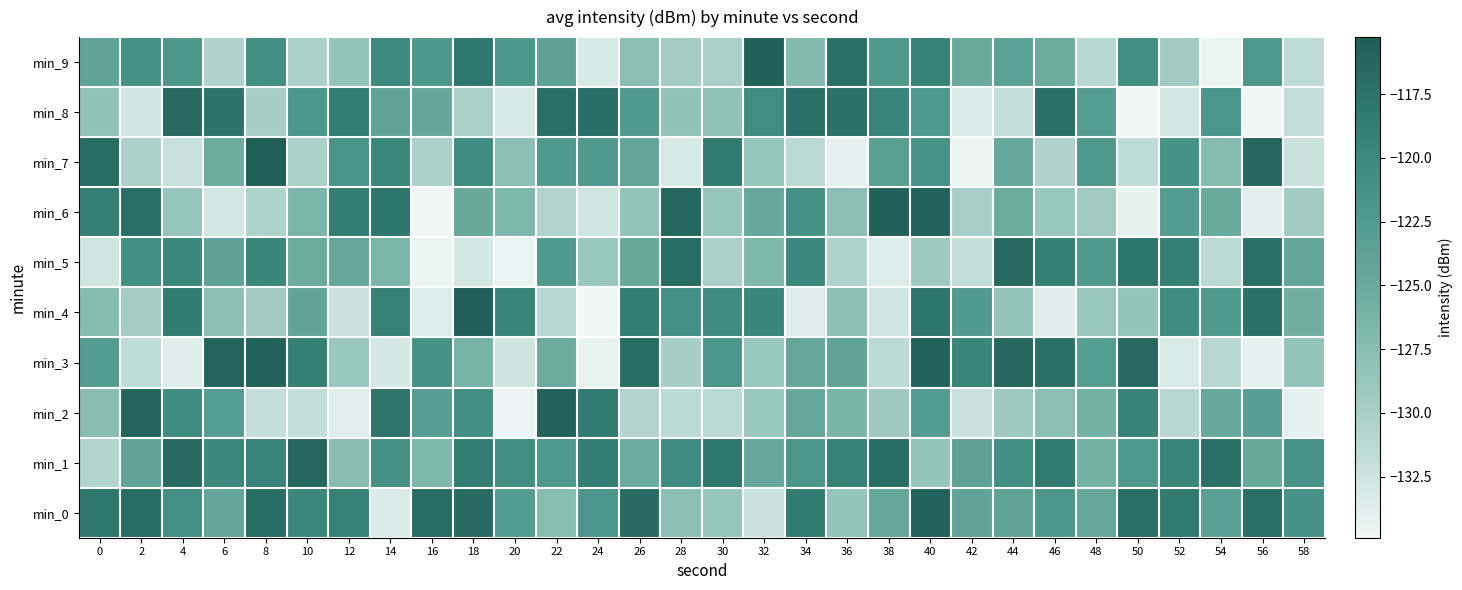

What is the minimum value shown in the chart?

-134.9